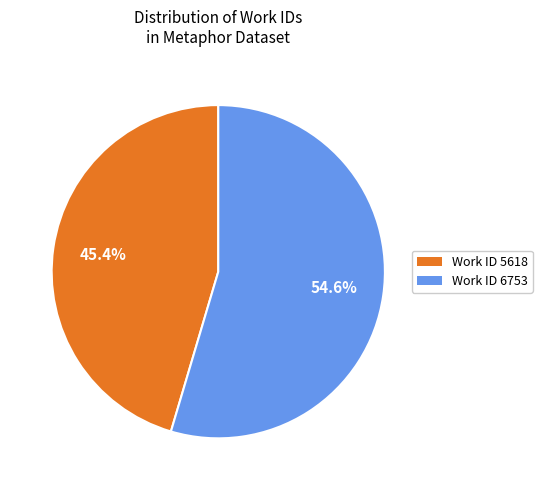

What is the total percentage of Work ID 6753 and Work ID 5618?

100.0%